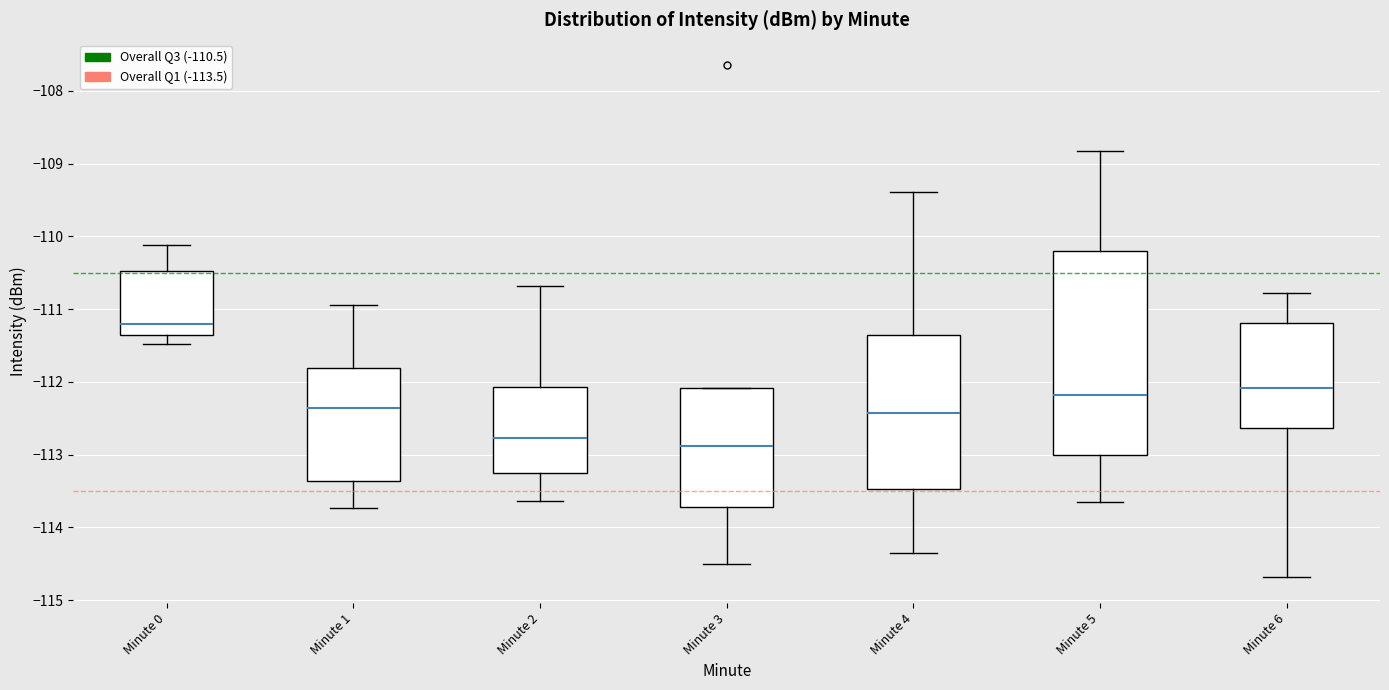

Reading left to right, read every box against the y-axis: the position of its median line, the range the box covers, and the ends of its whiskers. The values are not printed on the chart, so give them approximately, as read against the axis.

Minute 0: median -111.2, box -111.3 to -110.5, whiskers -111.5 to -110.1
Minute 1: median -112.4, box -113.4 to -111.8, whiskers -113.7 to -110.9
Minute 2: median -112.8, box -113.2 to -112.1, whiskers -113.6 to -110.7
Minute 3: median -112.9, box -113.7 to -112.1, whiskers -114.5 to -112.1
Minute 4: median -112.4, box -113.5 to -111.4, whiskers -114.4 to -109.4
Minute 5: median -112.2, box -113.0 to -110.2, whiskers -113.6 to -108.8
Minute 6: median -112.1, box -112.6 to -111.2, whiskers -114.7 to -110.8